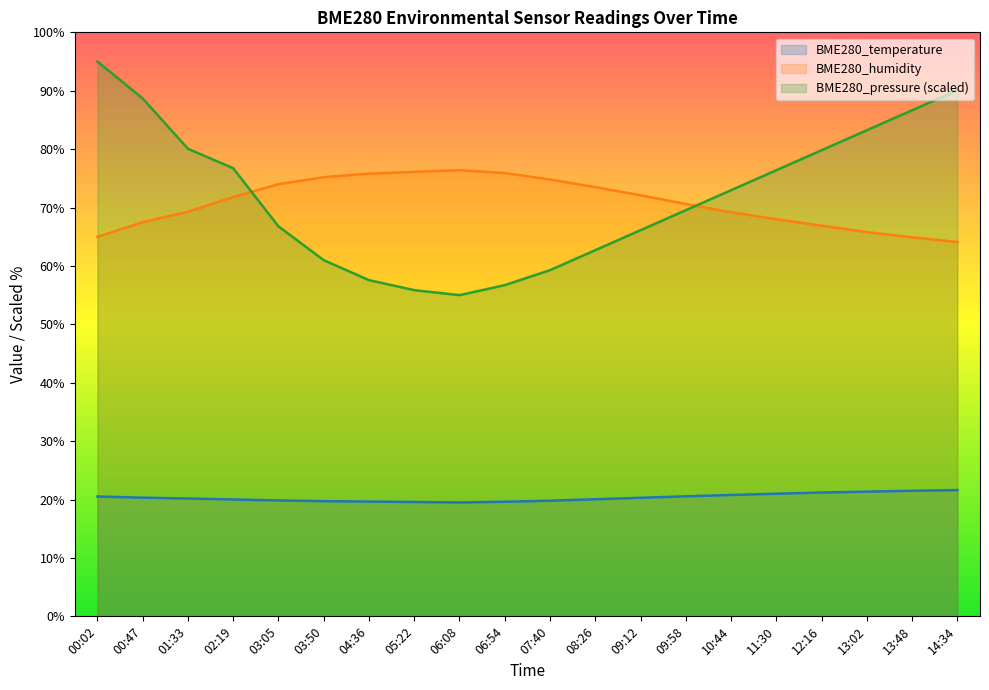

Which has a higher value, 03:05 or 07:40?

03:05